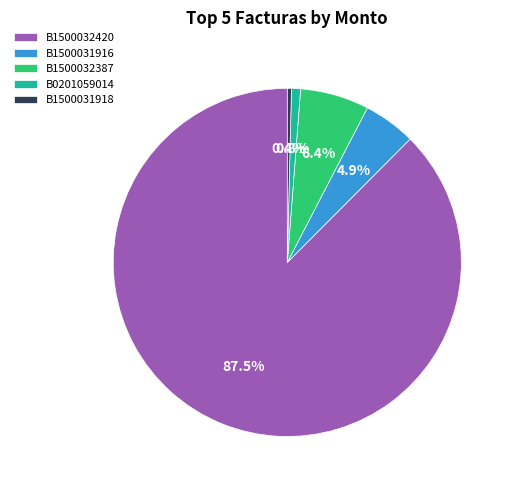

Combined, what portion of the pie is B0201059014 and B1500031918?

1.2%